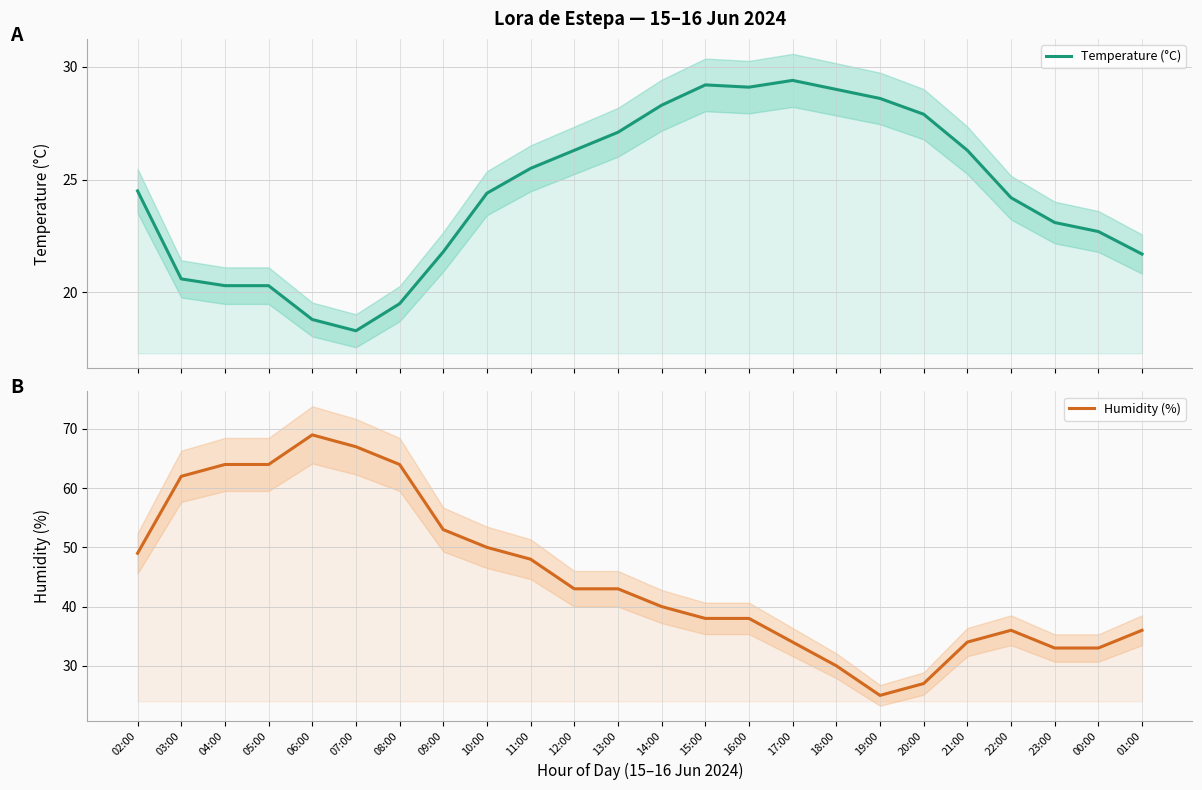

Is the value of Temperature (°C) at 23:00 greater than the value of Humidity (%) at 21:00?

No